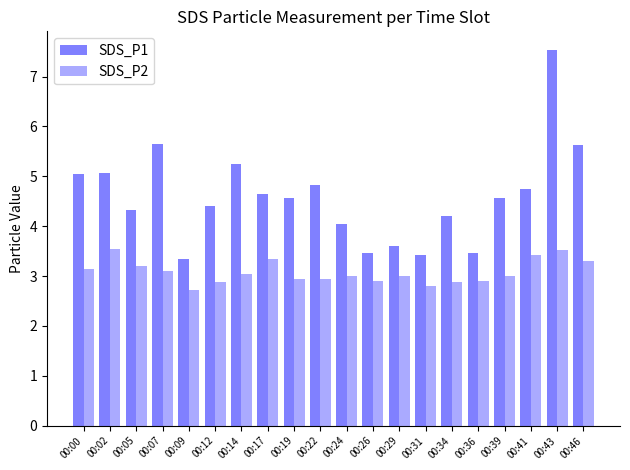

How many bars are there in total?

40